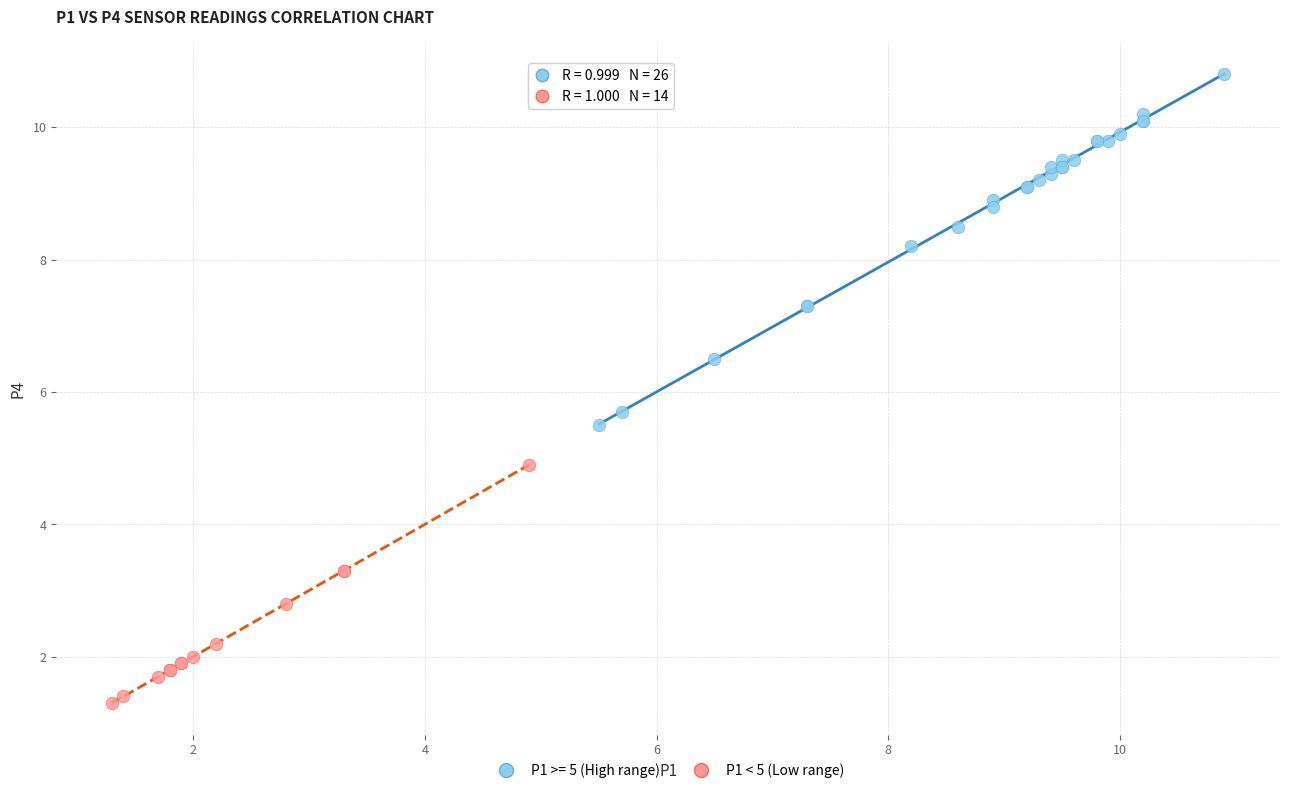

Which series has the widest spread of Y values?

P1 >= 5 (High range)